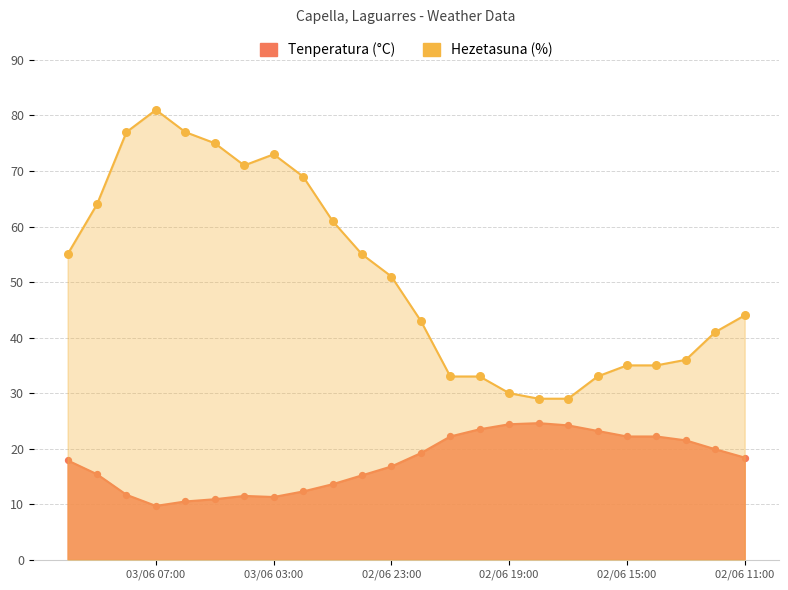

At which category is the sum across all series the highest?

03/06 07:00